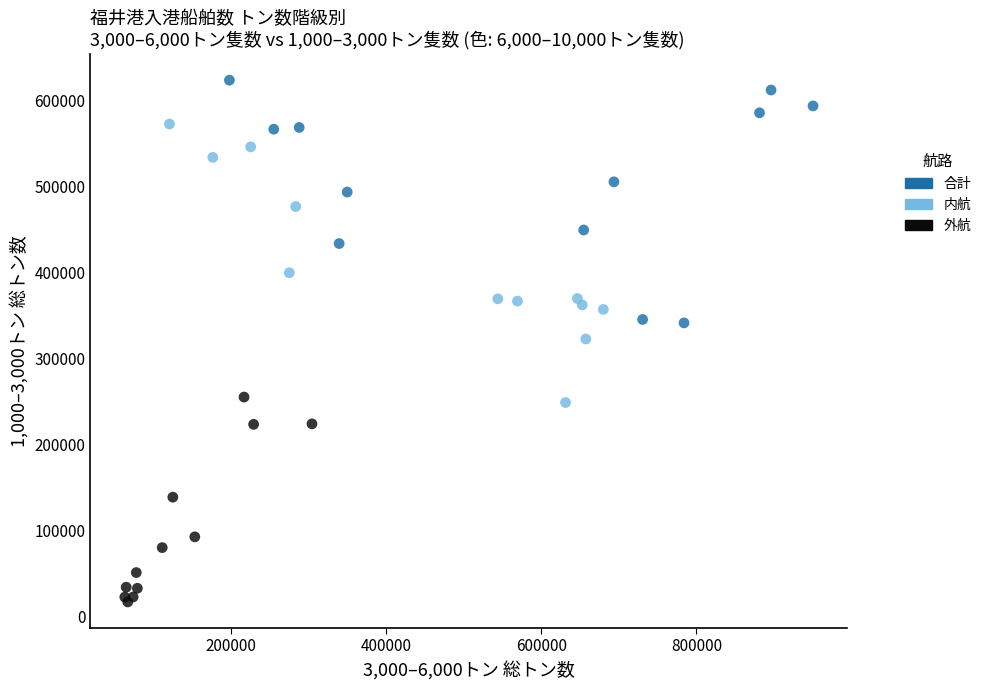

Which series has the largest Y range (max minus min)?

内航